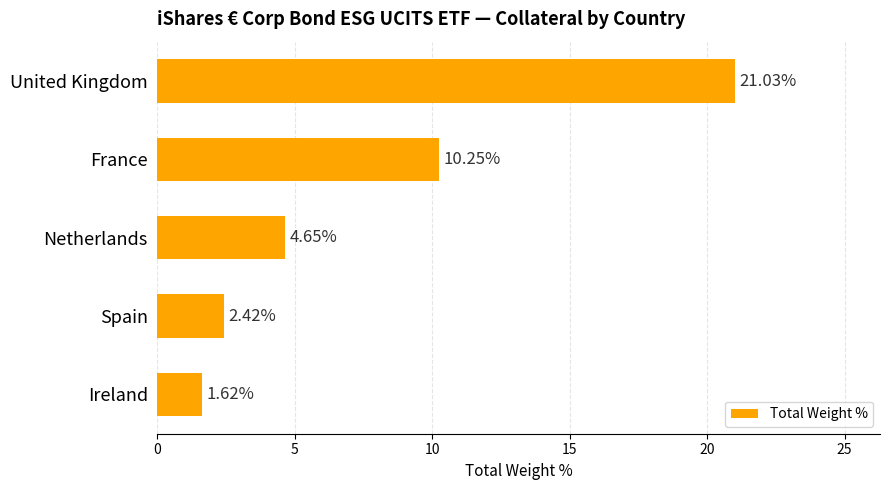

Are the bars horizontal?

Yes